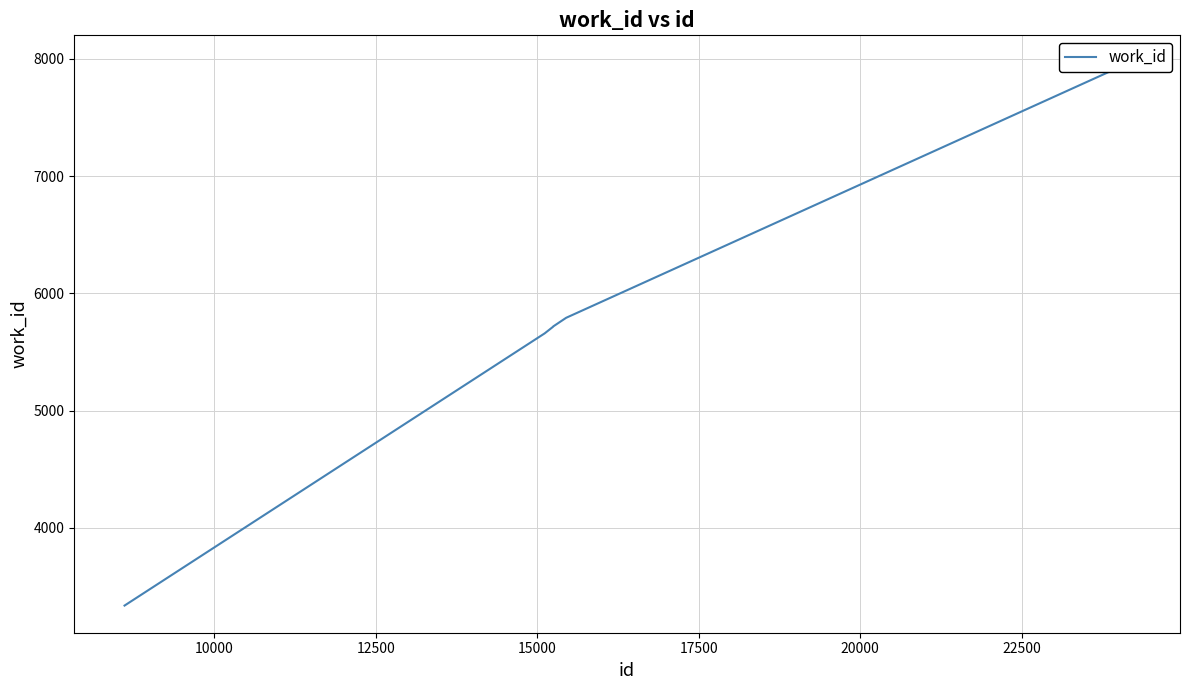

Does the chart have visible grid lines?

Yes